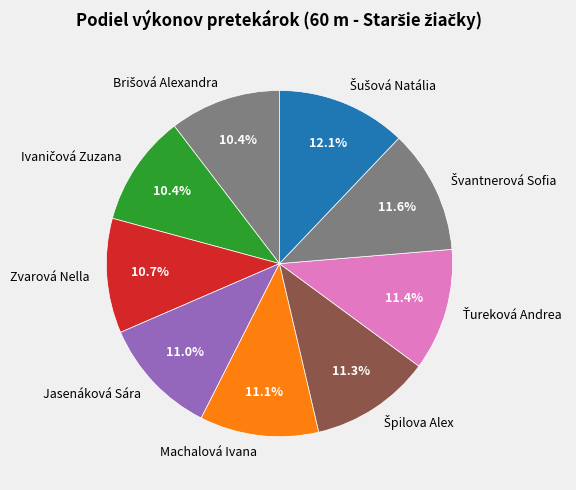

Does any single category account for the majority?

No